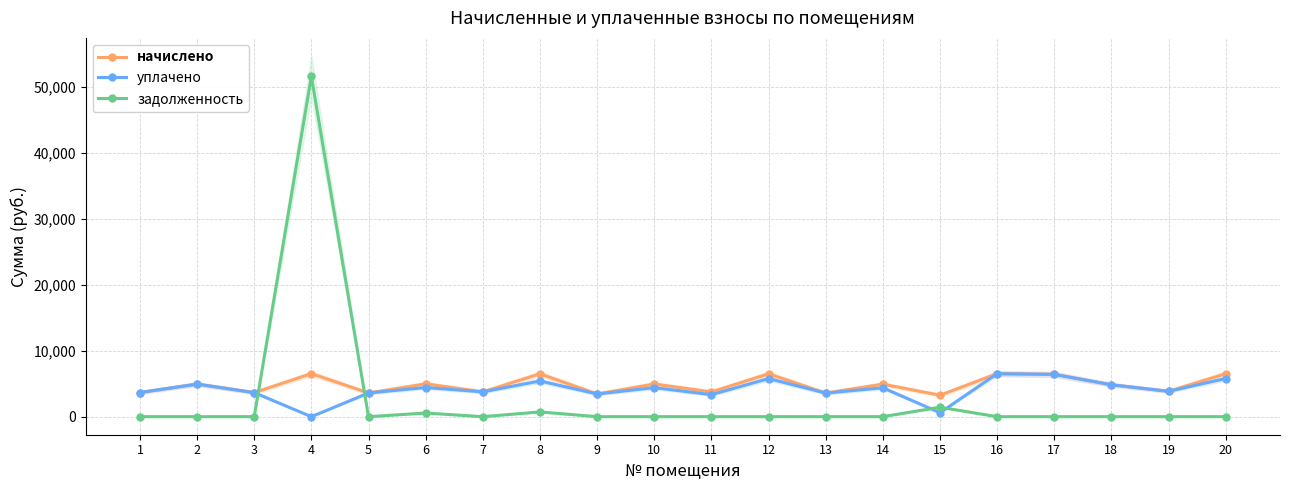

What is the maximum value shown in the chart?

51619.7